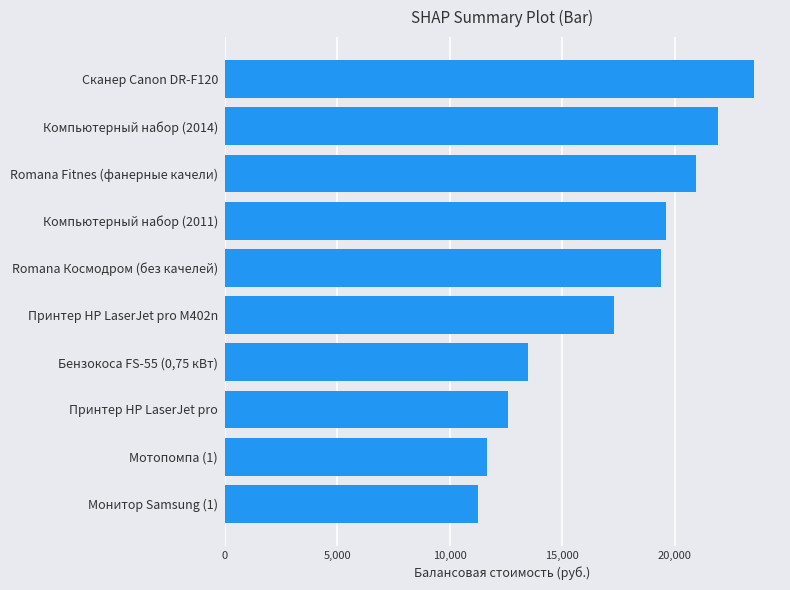

Reading bottom to top, transcribe all the data shown in this chart.

11248	11660	12599	13490	17290	19370	19626	20950	21910	23500